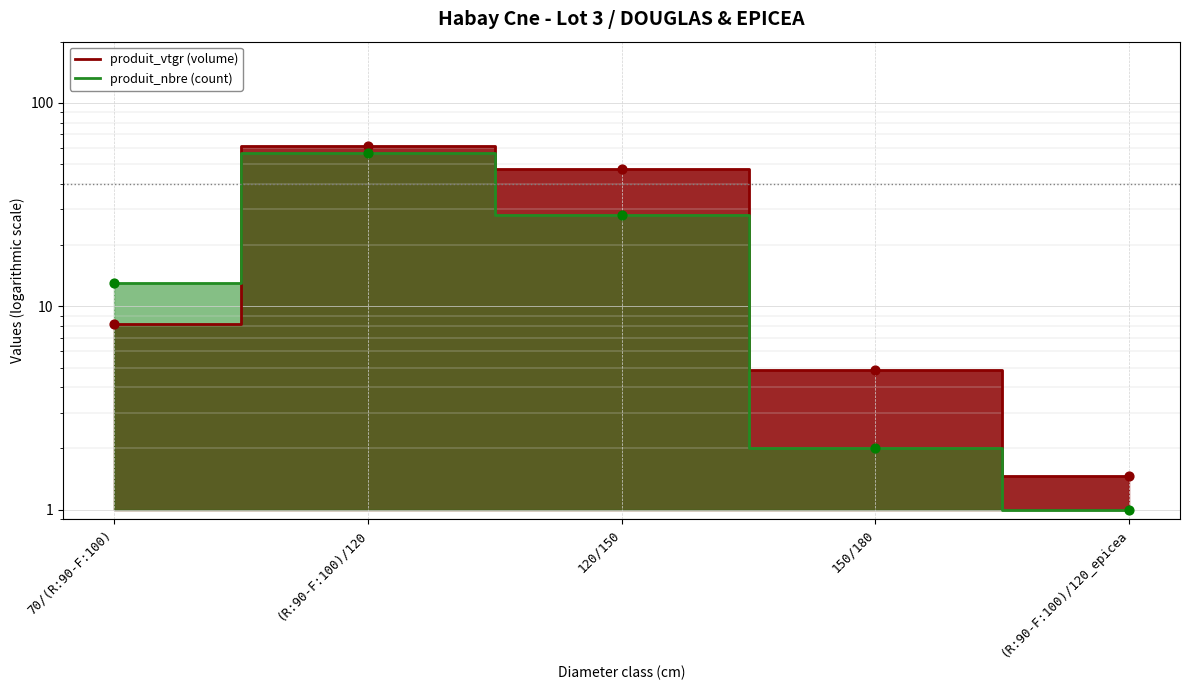

At which category is the sum across all series the highest?

(R:90-F:100)/120